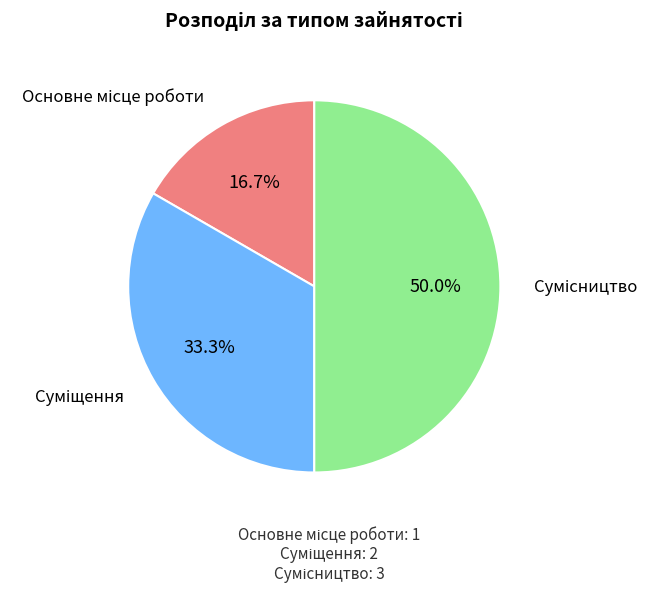

Count the number of slices in the pie.

3